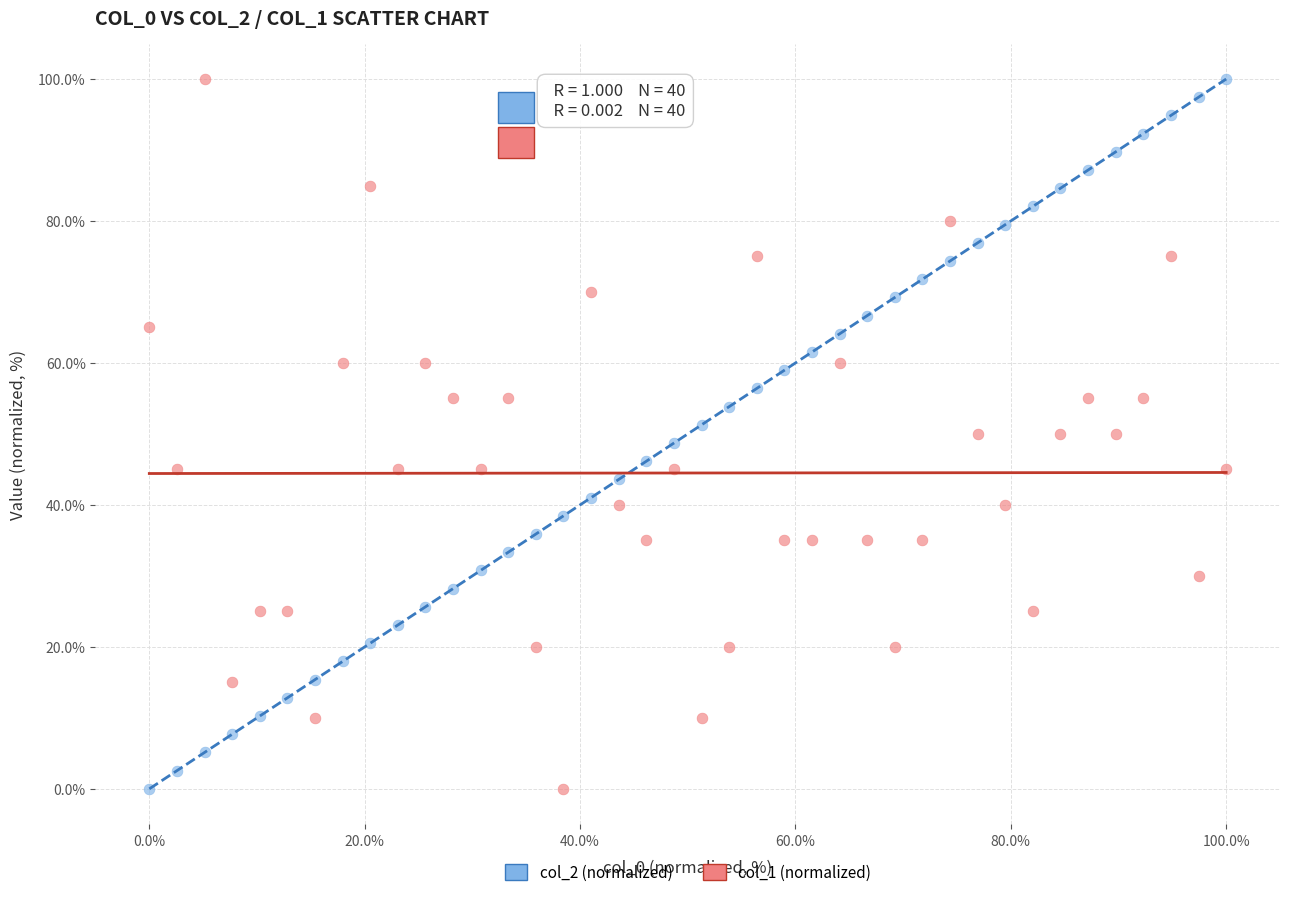

What is the X range (max minus min) for the scatter plot?

100.0